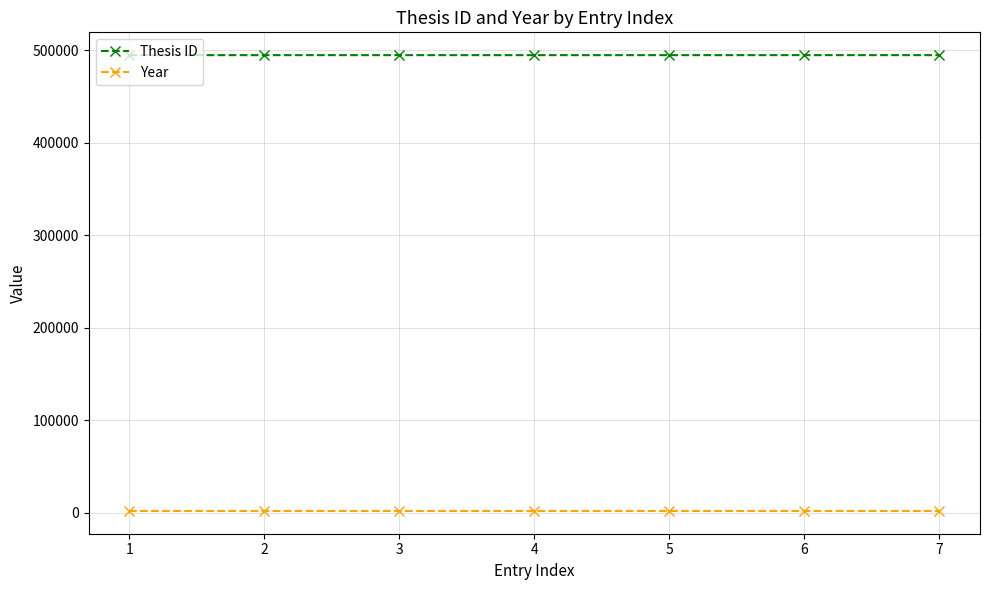

What are all the series names shown in the legend?

Thesis ID, Year